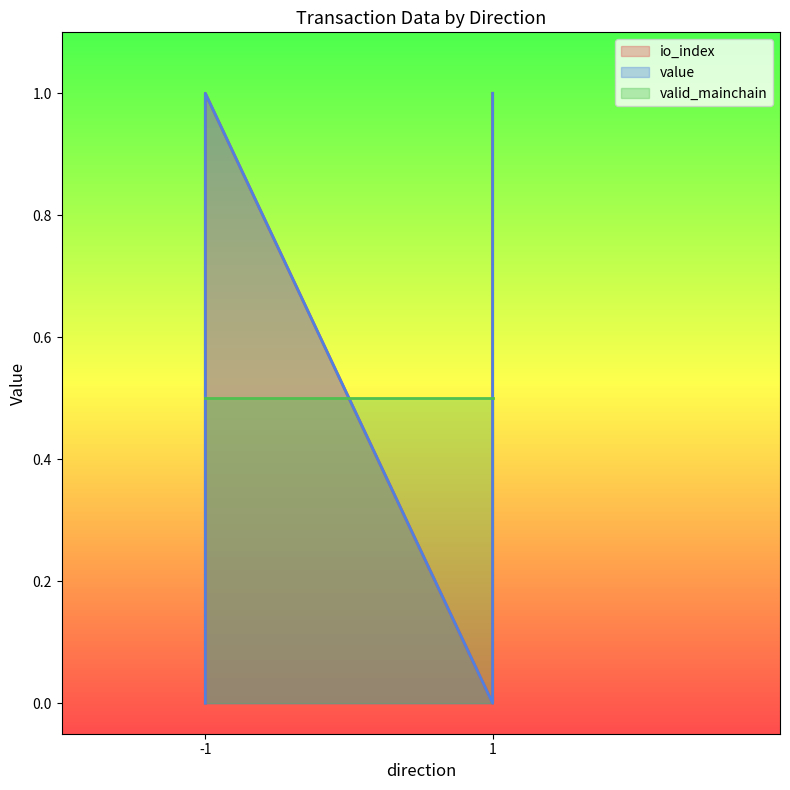

True or false: io_index and value cross at least once.

False